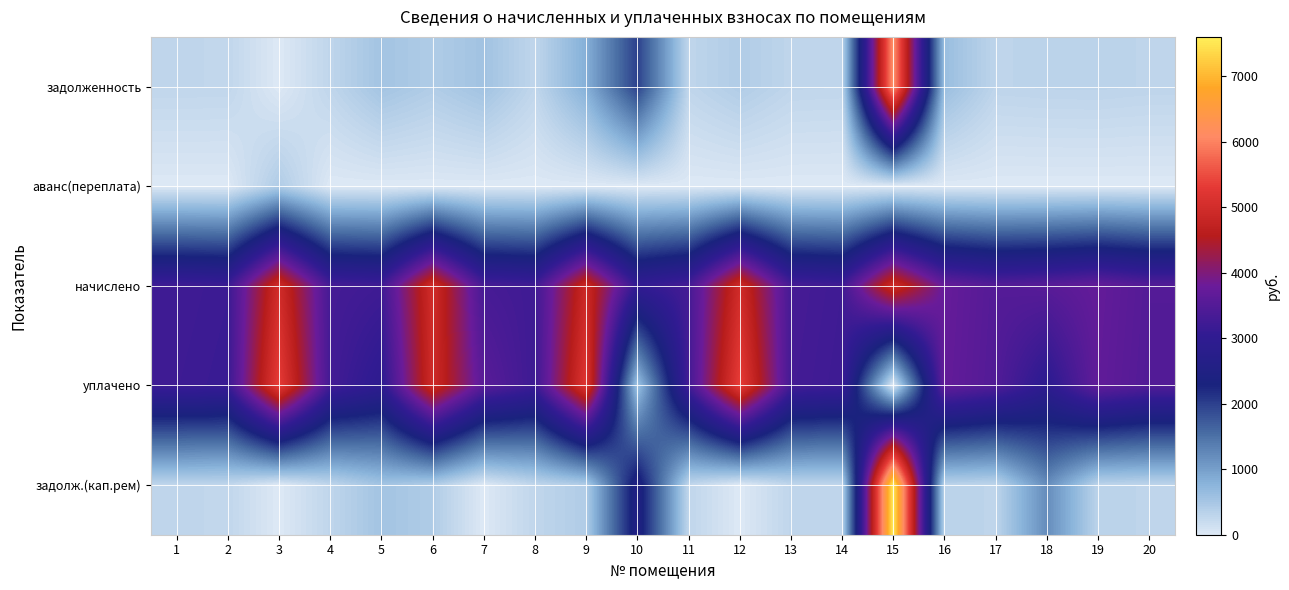

Which series has the largest total across all categories?

начислено